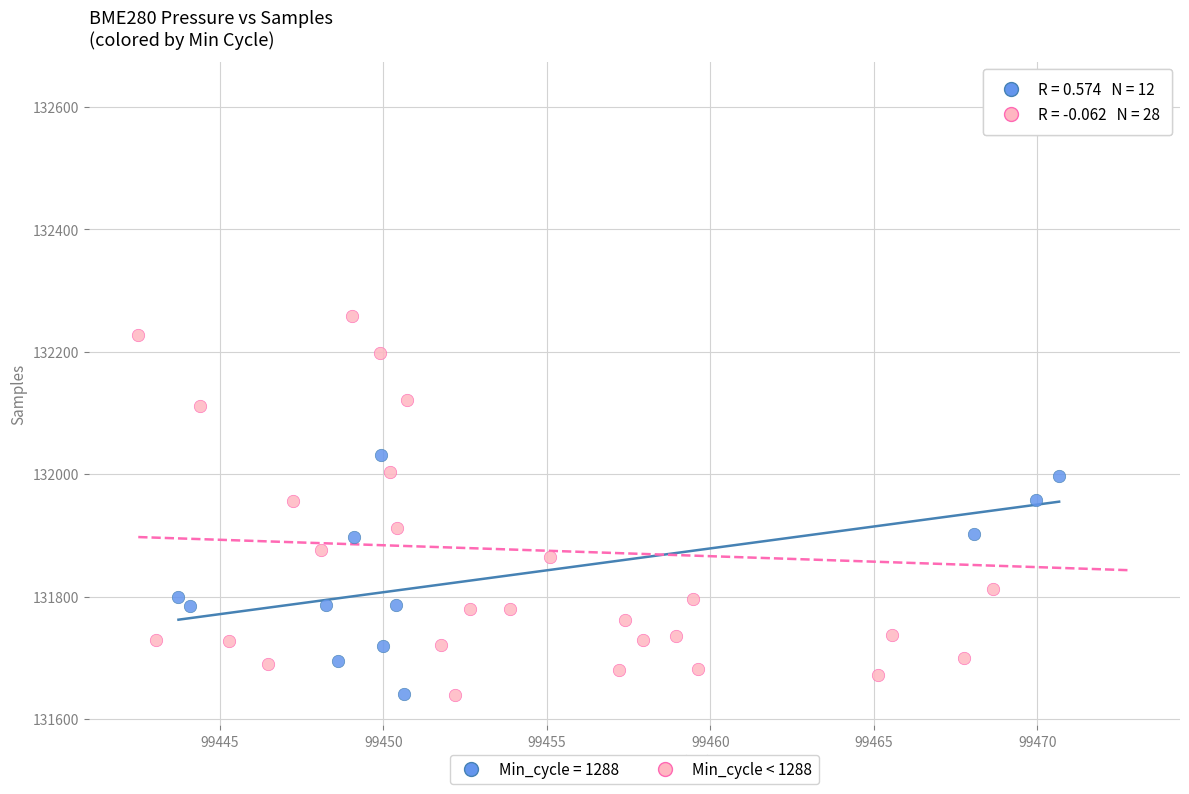

Which series has the widest spread of Y values?

Min_cycle < 1288